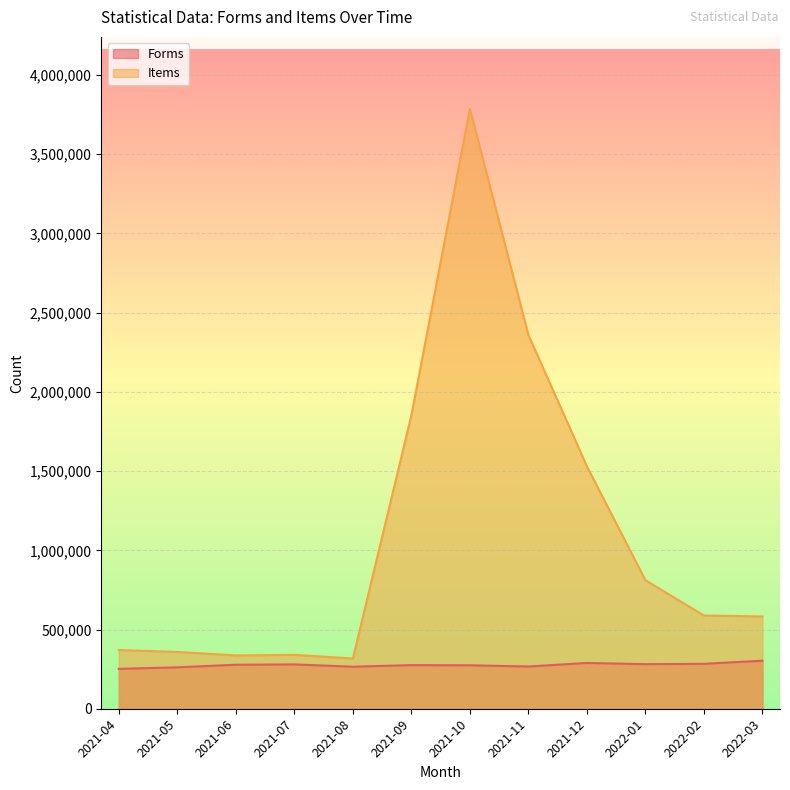

Rank the series by their maximum value, from highest to lowest.

Items, Forms